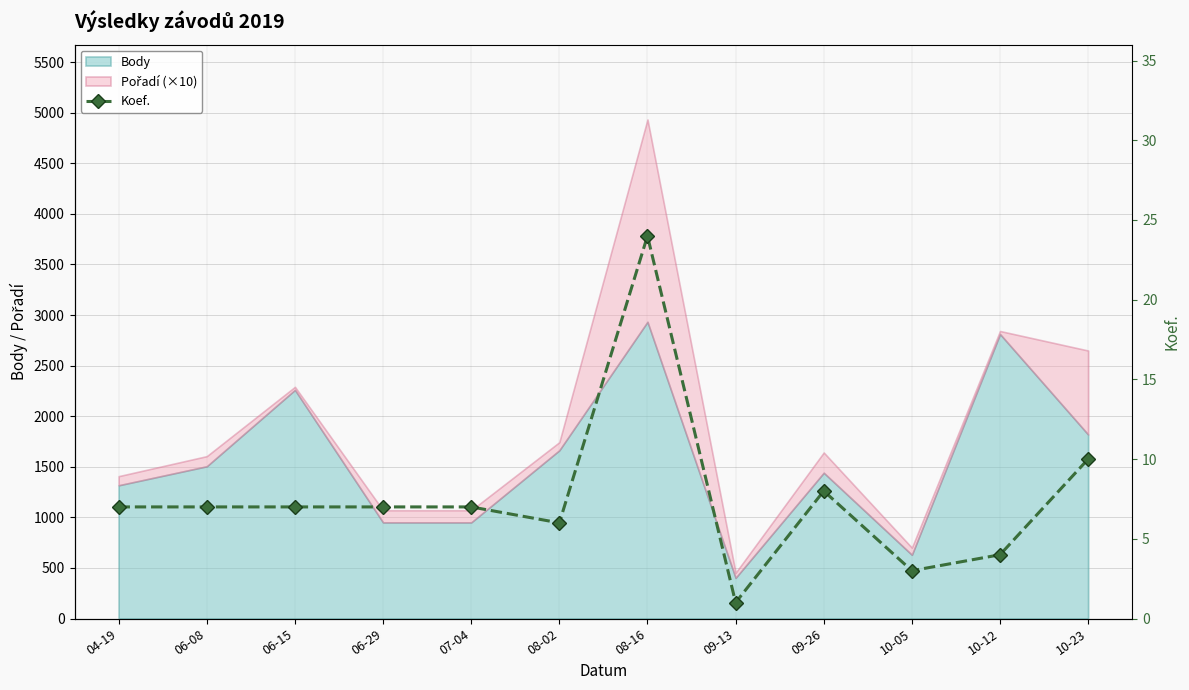

How many lines are shown in the chart?

1